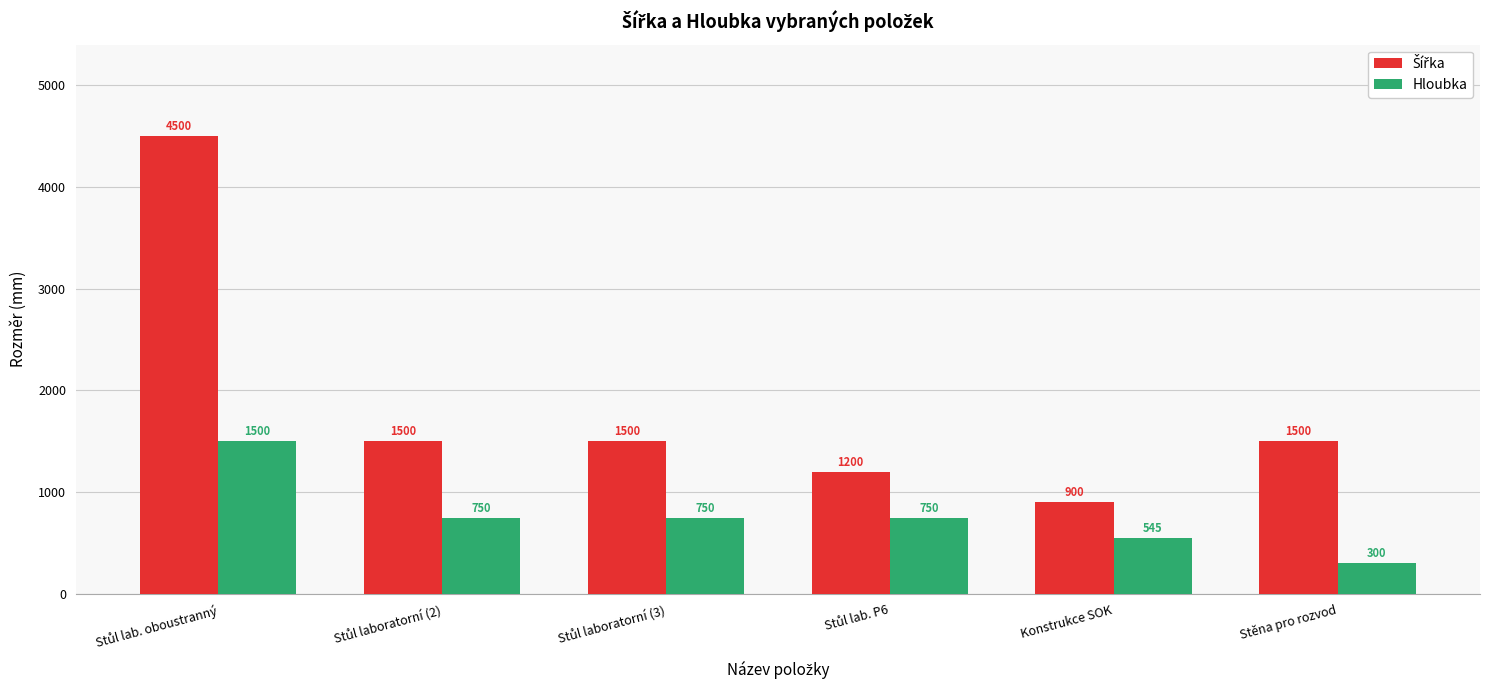

What is the average value of the Hloubka series?

766